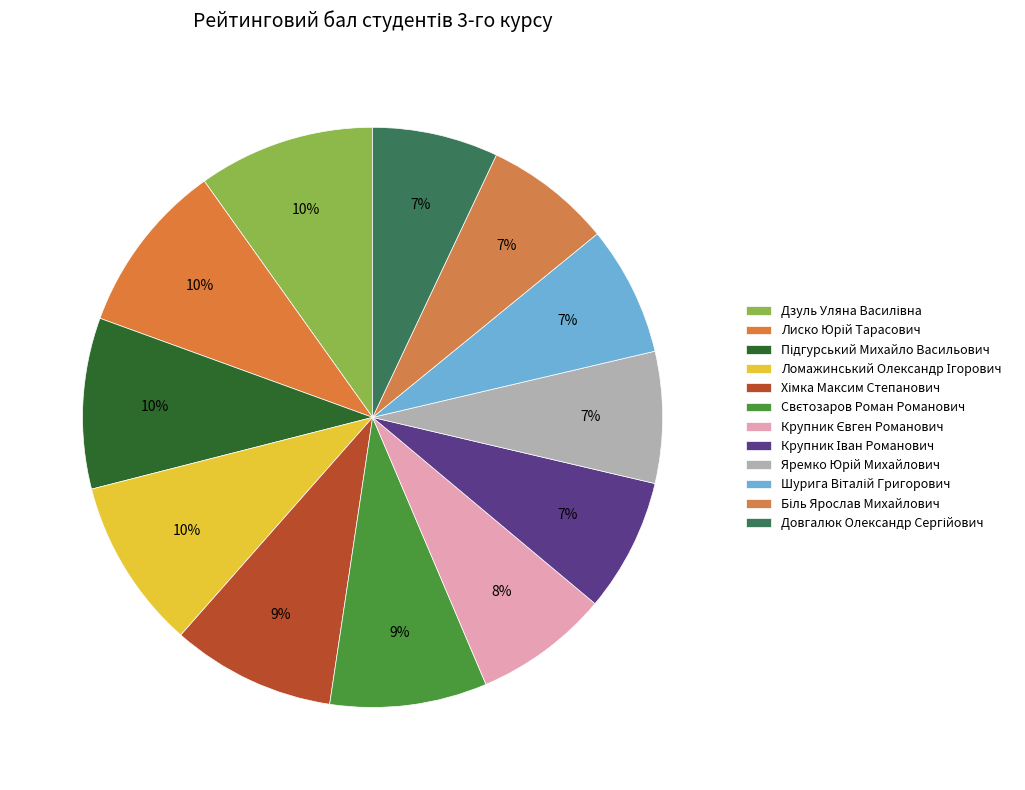

Count the number of slices in the pie.

12